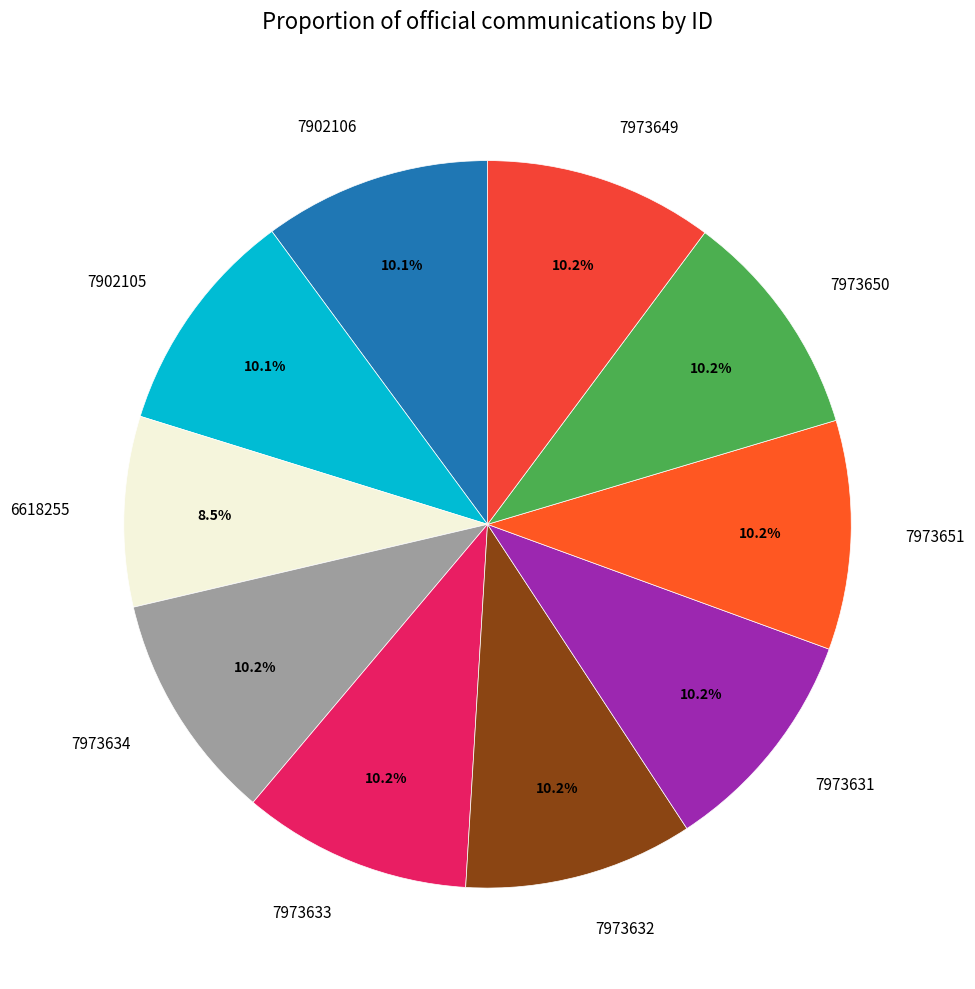

Which slice is the smallest?

6618255